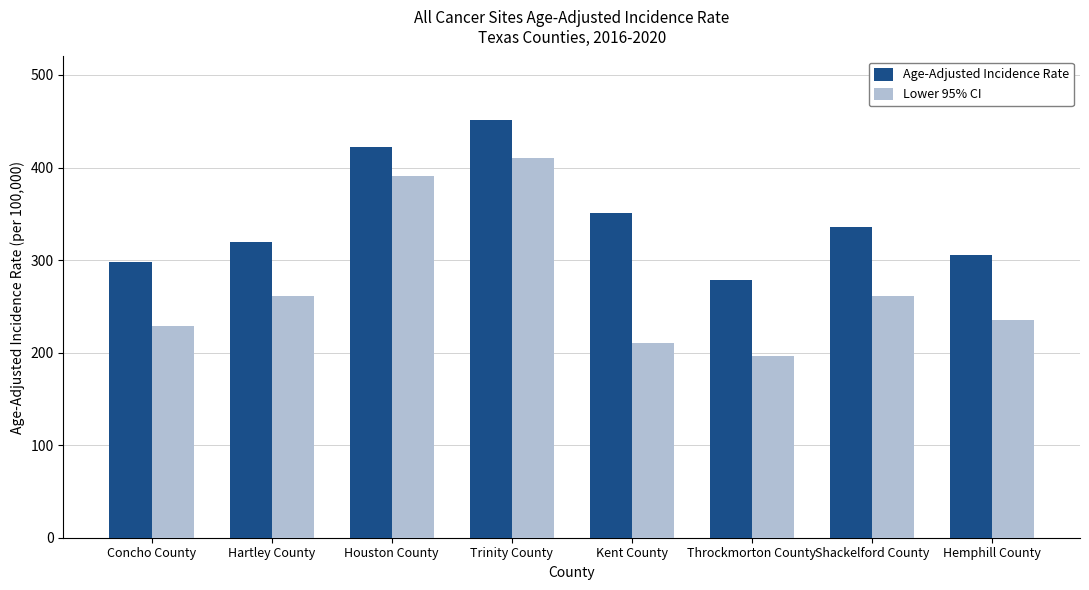

Read the Lower 95% CI value at Shackelford County.

261.6